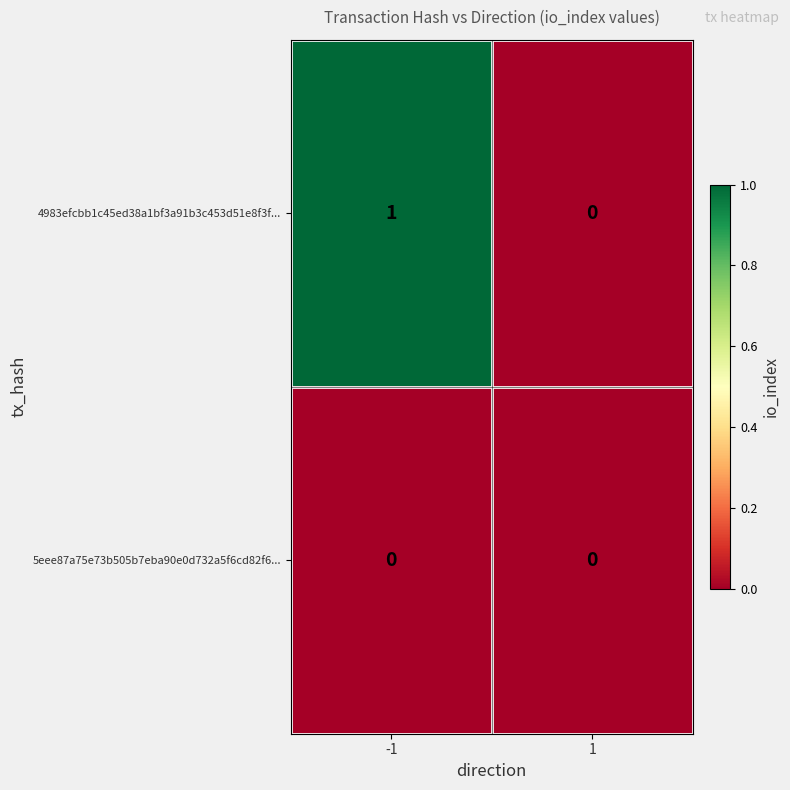

Which series has the widest spread of values?

4983efcbb1c45ed38a1bf3a91b3c453d51e8f3f...